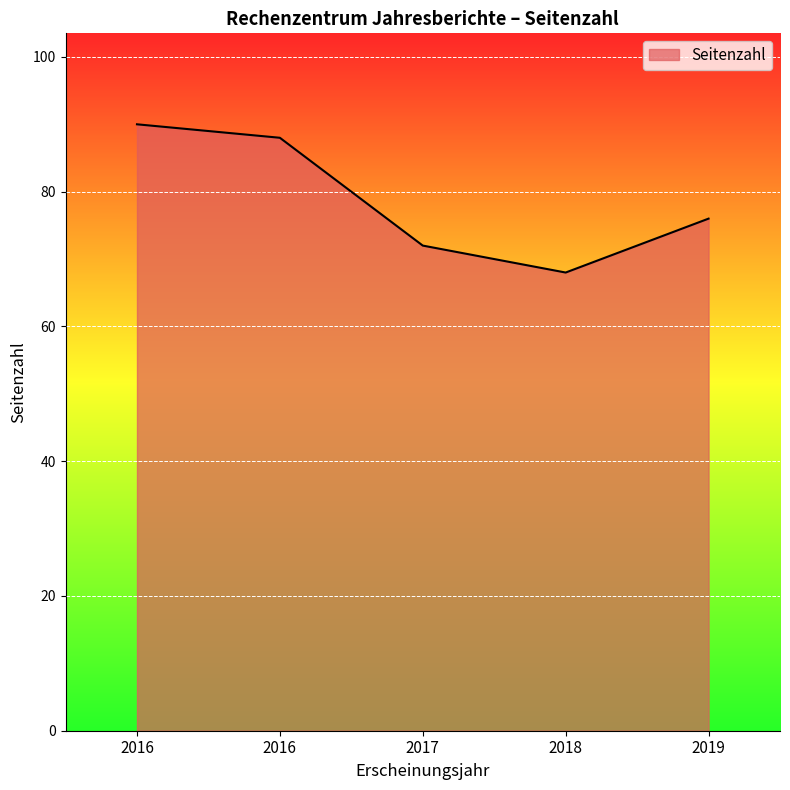

Rank the categories by value from lowest to highest.

2018, 2017, 2019, 2016, 2016